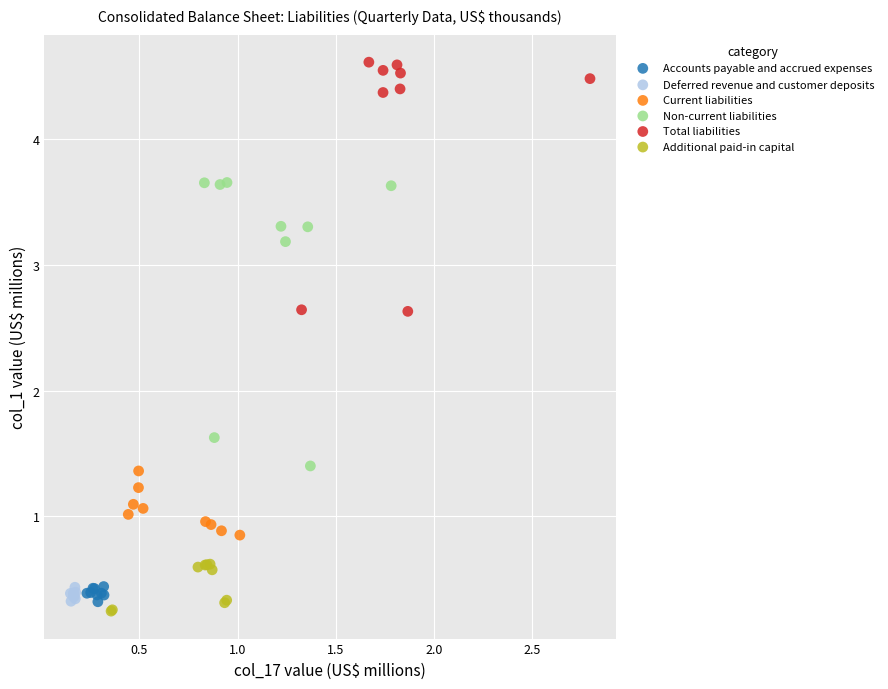

What are all the series names shown in the legend?

Accounts payable and accrued expenses, Deferred revenue and customer deposits, Current liabilities, Non-current liabilities, Total liabilities, Additional paid-in capital